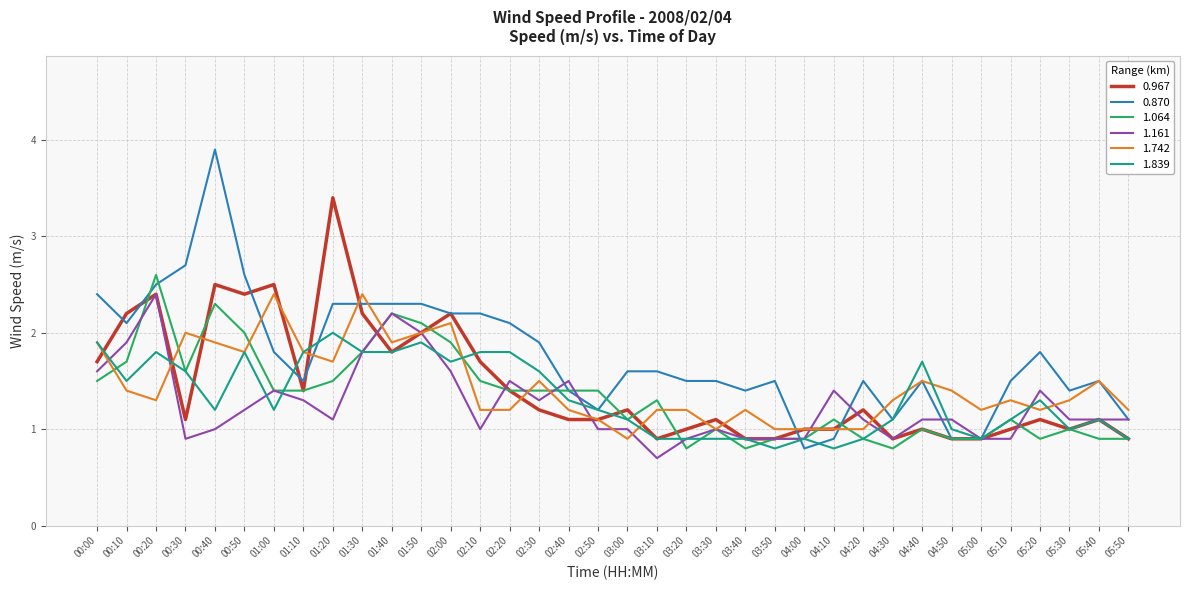

Where is the first local maximum for 1.064?

00:20